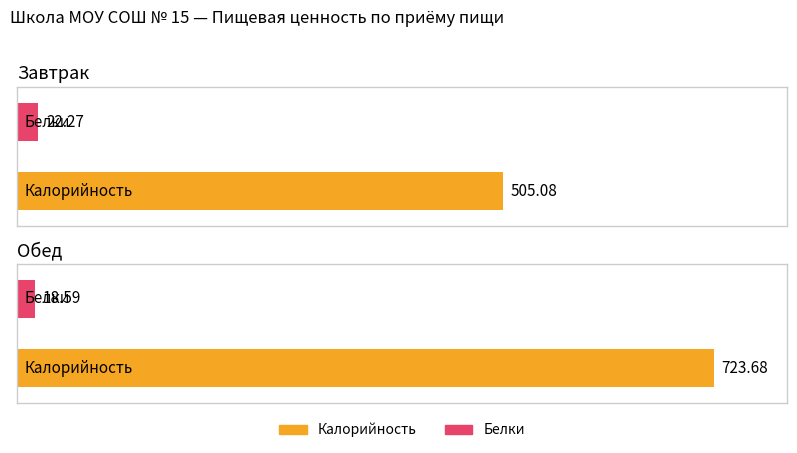

What is the label of the 2nd bar from the left?

Обед